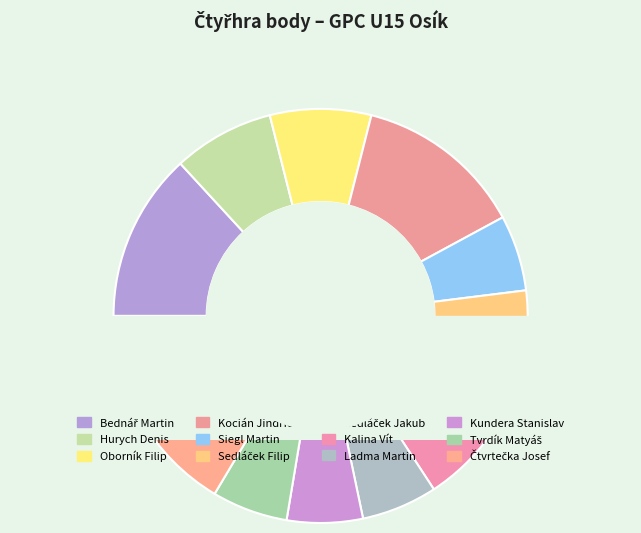

What percentage is the Oborník Filip slice, to the nearest percent?

8%